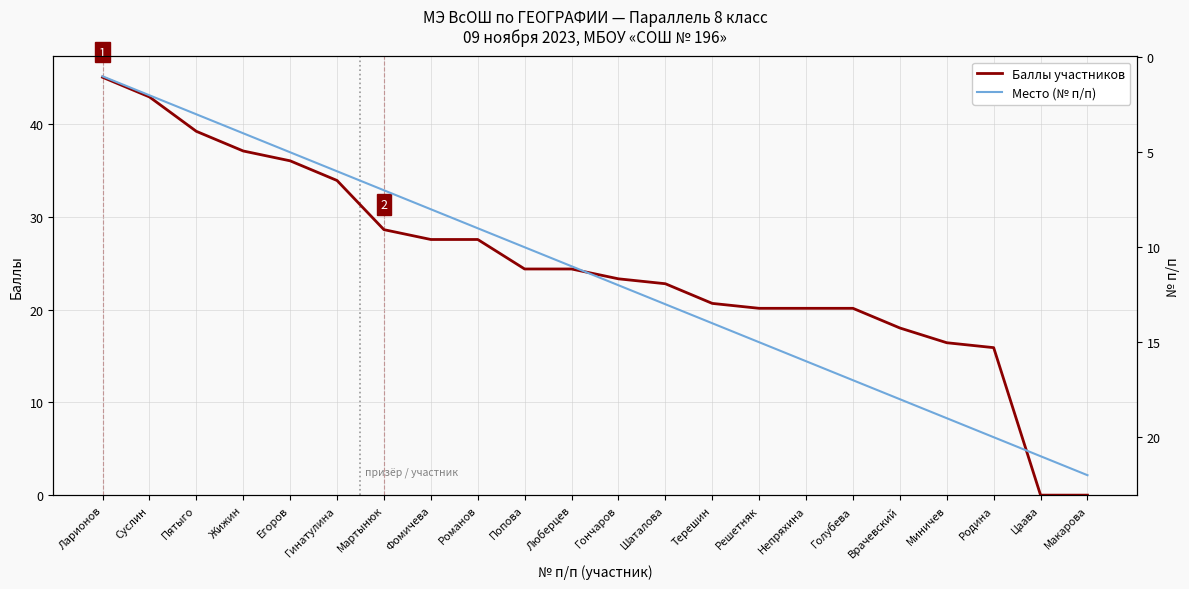

Where is Место (№ п/п) nearest to the value 11?

Люберцев